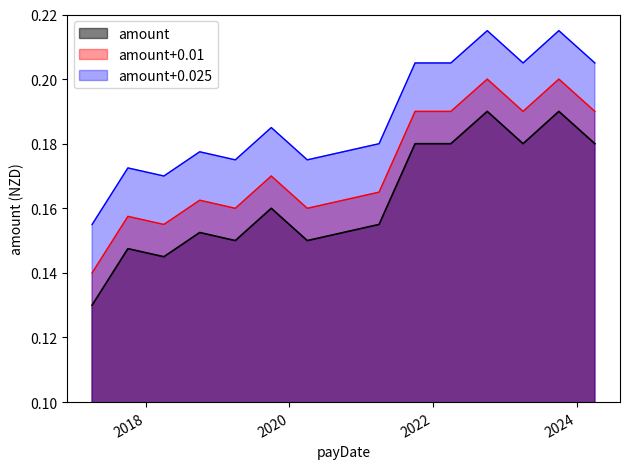

What is the maximum value shown in the chart?

0.2